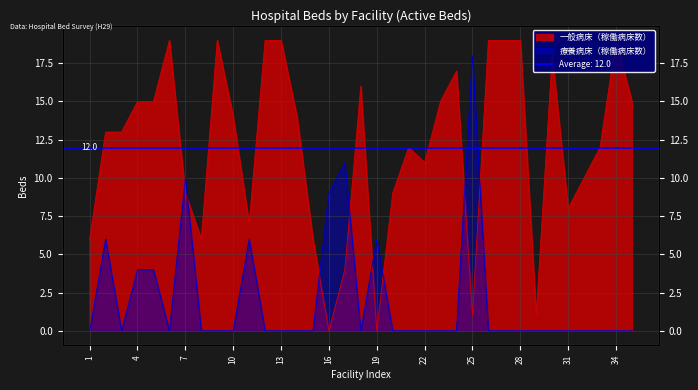

True or false: 一般病床（稼働病床数） has a value of 2 at 29.

False